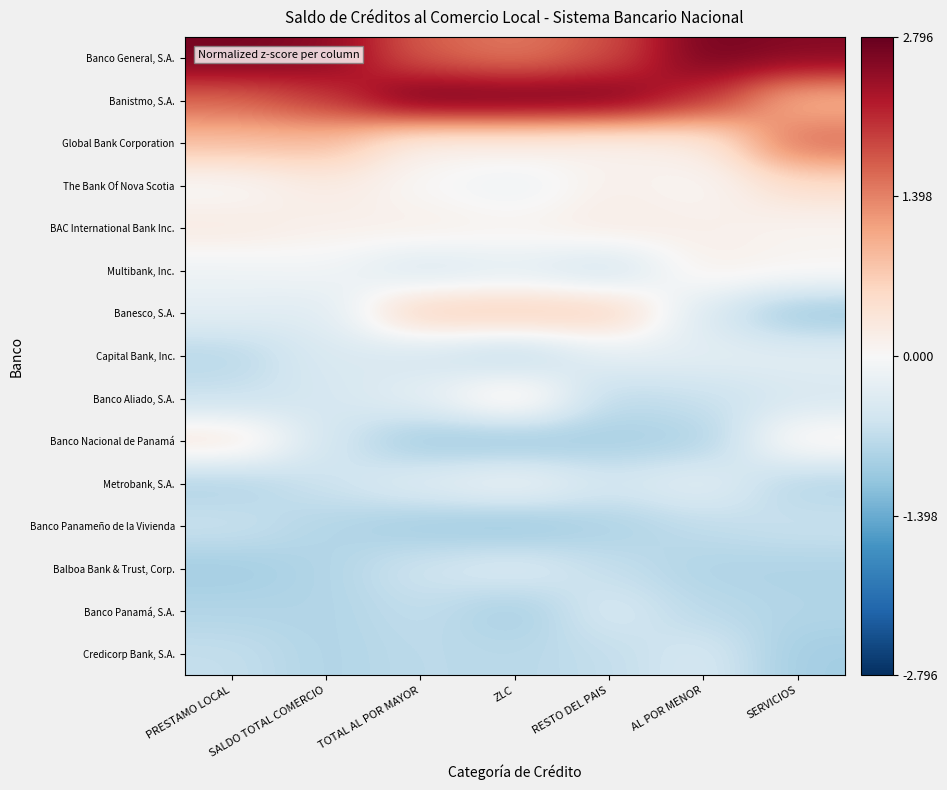

List the series in order of their peak value, lowest first.

Banco Panameño de la Vivienda, Credicorp Bank, S.A., Banco Panamá, S.A., Balboa Bank & Trust, Corp., Capital Bank, Inc., Metrobank, S.A., Multibank, Inc., BAC International Bank Inc., Banco Aliado, S.A., Banco Nacional de Panamá, The Bank Of Nova Scotia, Banesco, S.A., Global Bank Corporation, Banco General, S.A., Banistmo, S.A.